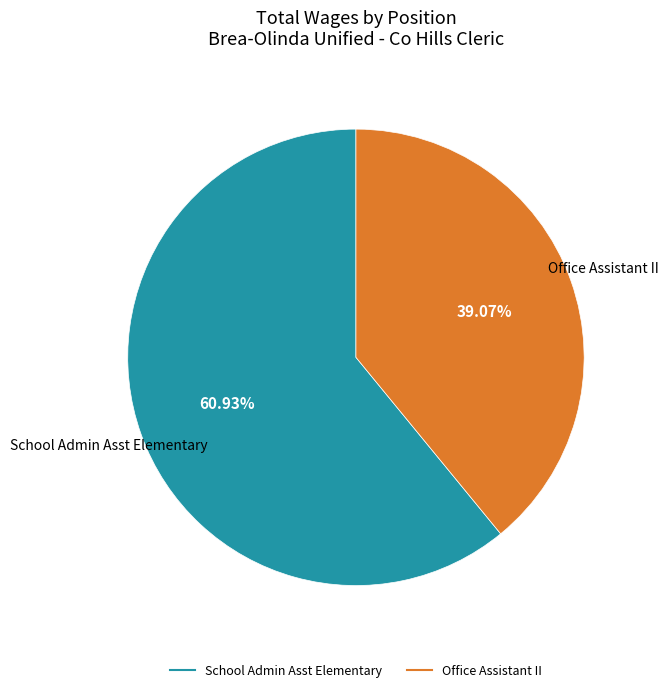

To the nearest percent, what percentage of the pie is School Admin Asst Elementary?

61%